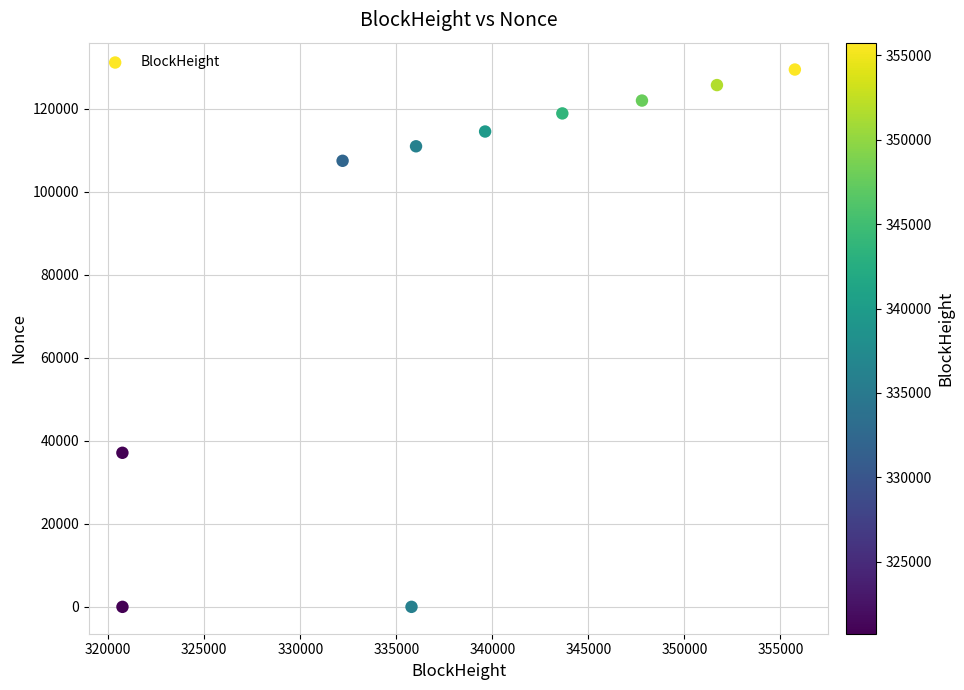

What is the range of X values (max minus min)?

35012